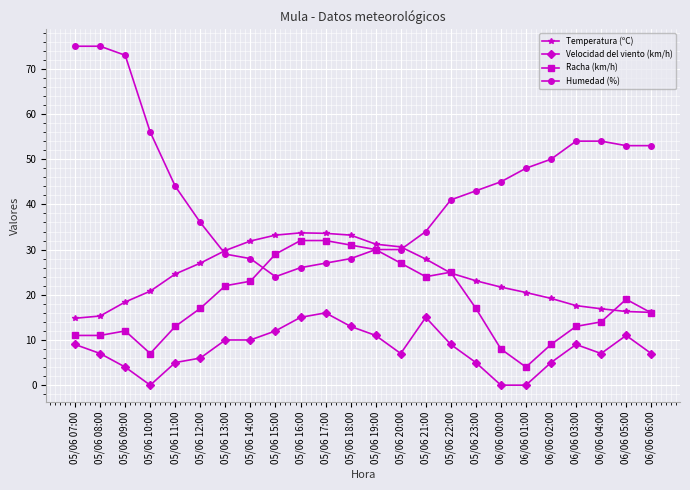

List the series in order of their overall mean, lowest first.

Velocidad del viento (km/h), Racha (km/h), Temperatura (ºC), Humedad (%)